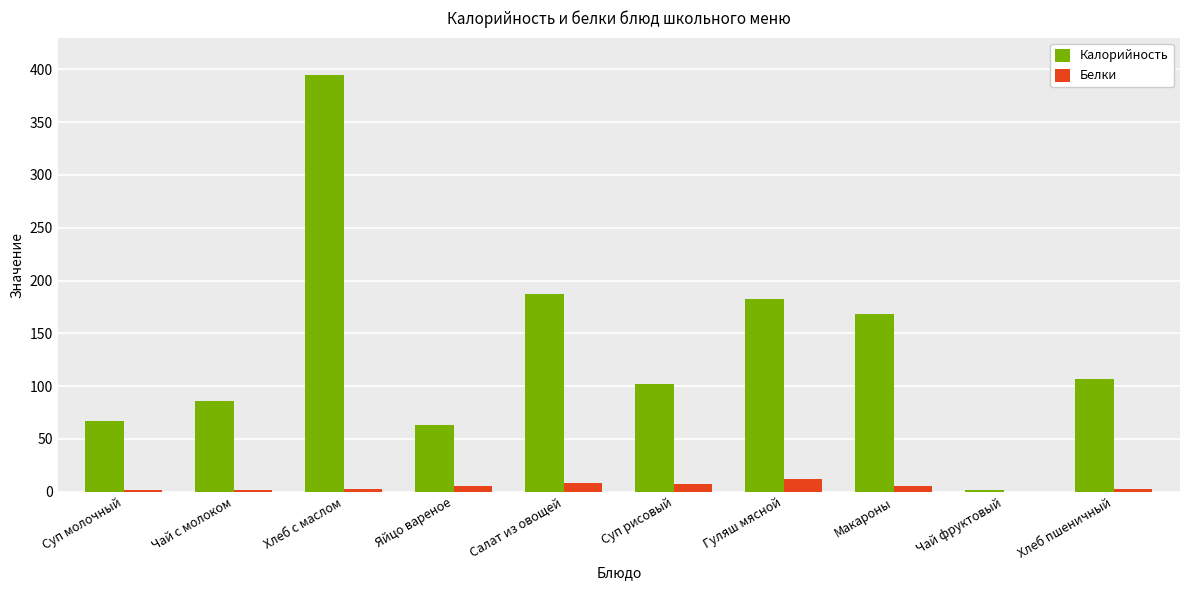

What is the total value across all series at Яйцо вареное?

68.1